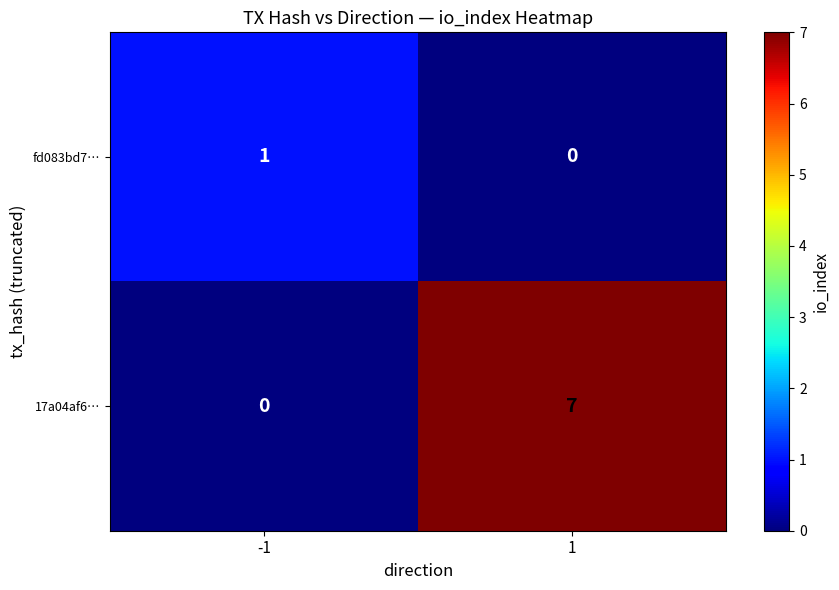

What is the difference between the maximum and minimum values in the 17a04af6… series?

7